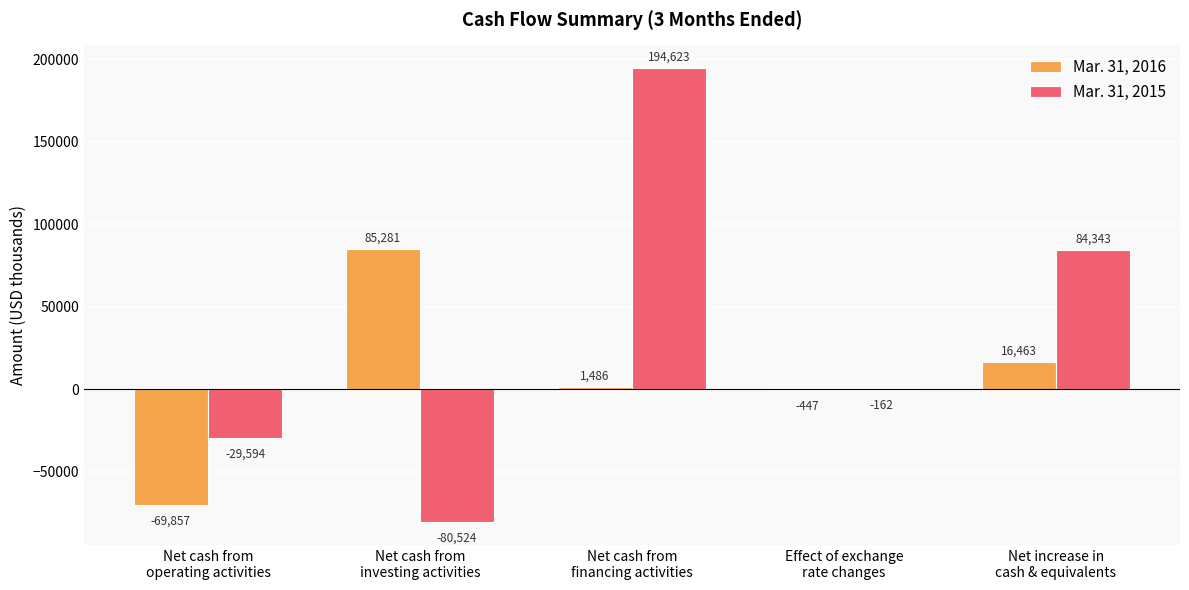

Read the Mar. 31, 2015 value at Effect of exchange
rate changes, to the nearest 100.

-200